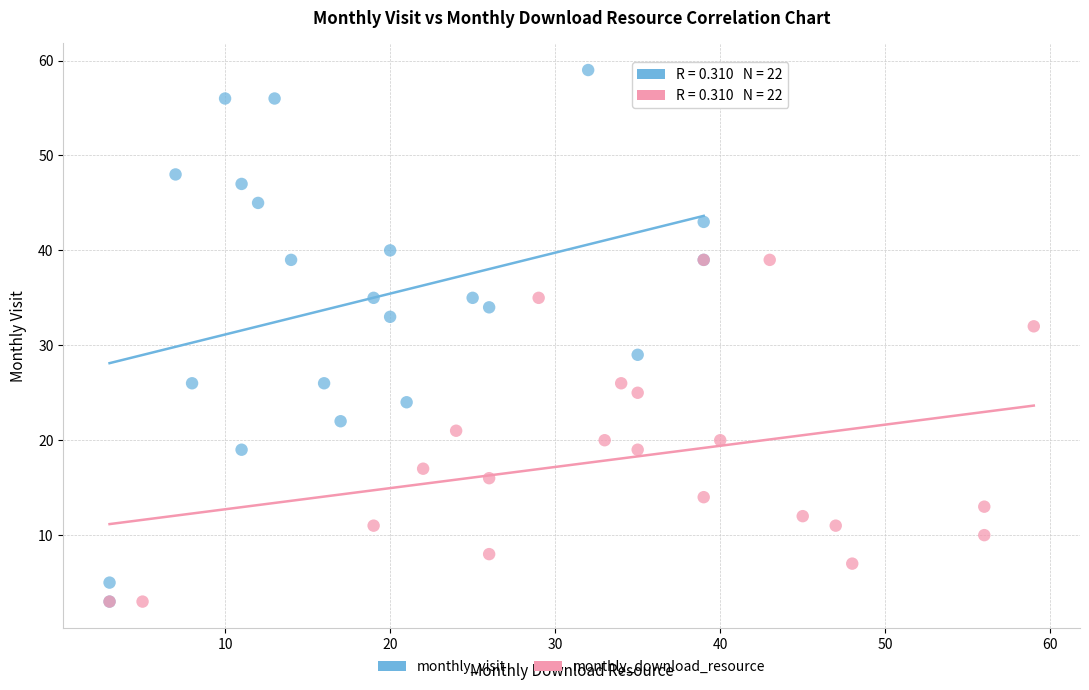

Which series has the widest spread of Y values?

monthly_visit